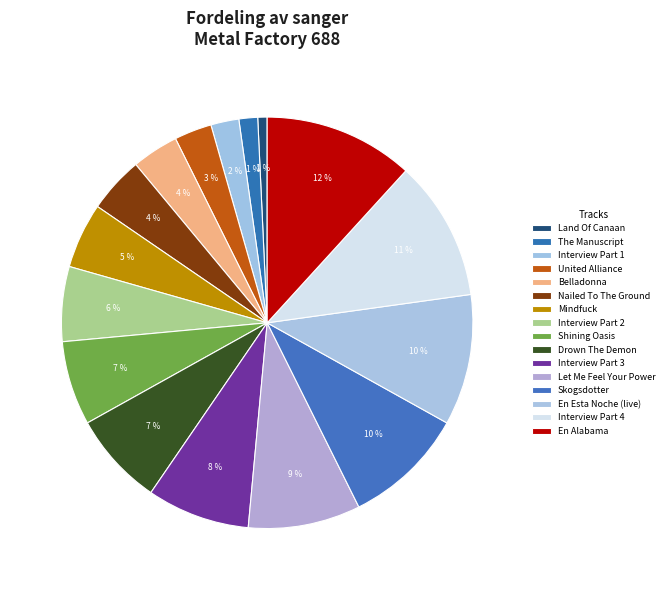

To the nearest percent, what portion does Interview Part 3 represent?

8%